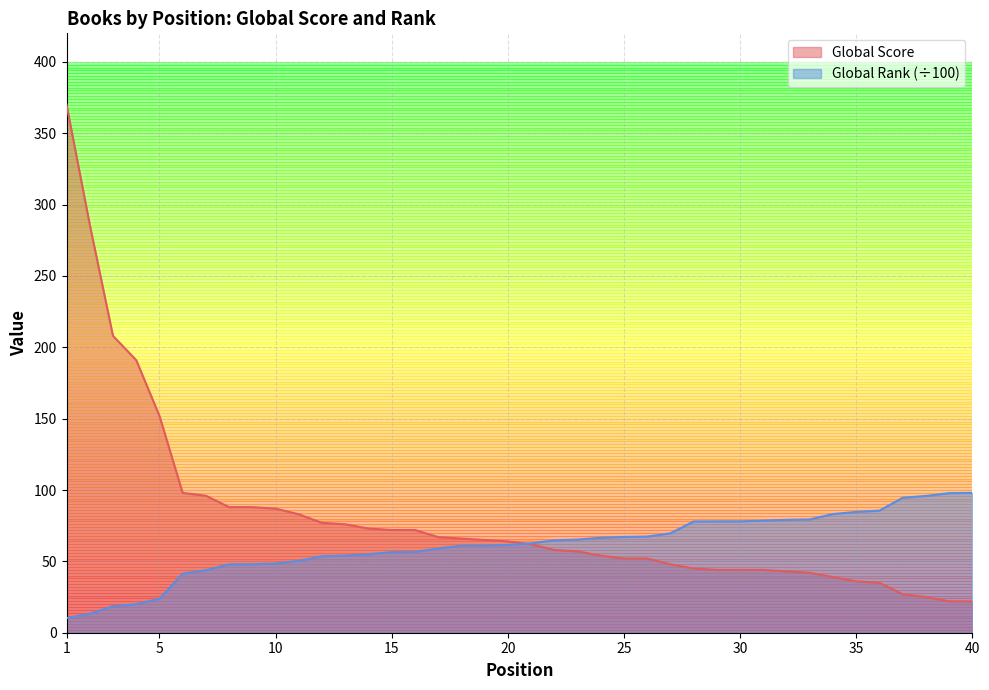

At which category does the chart reach its peak across all series?

1